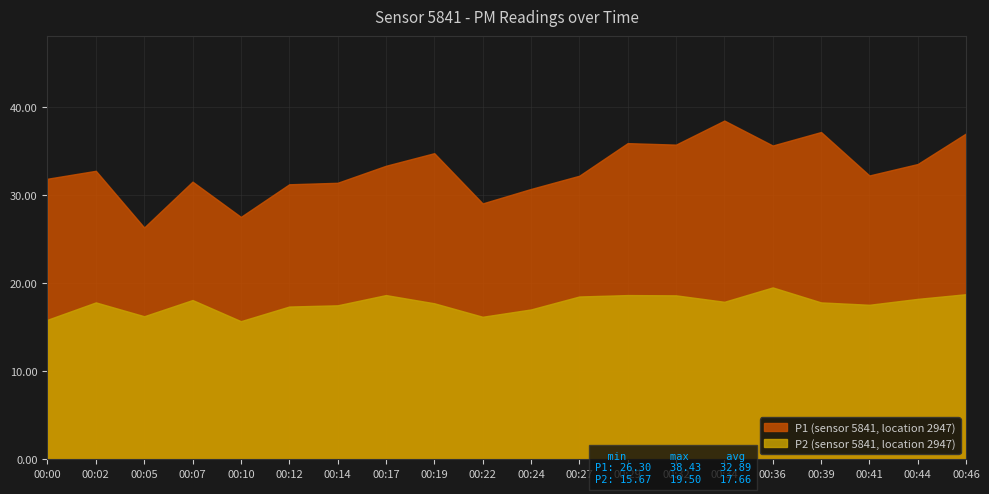

At which category does P1 reach its first local valley?

00:05